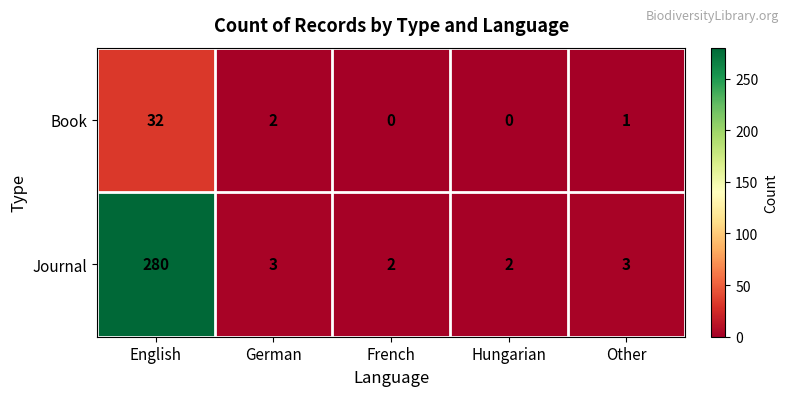

Where is Book nearest to the value 16?

German